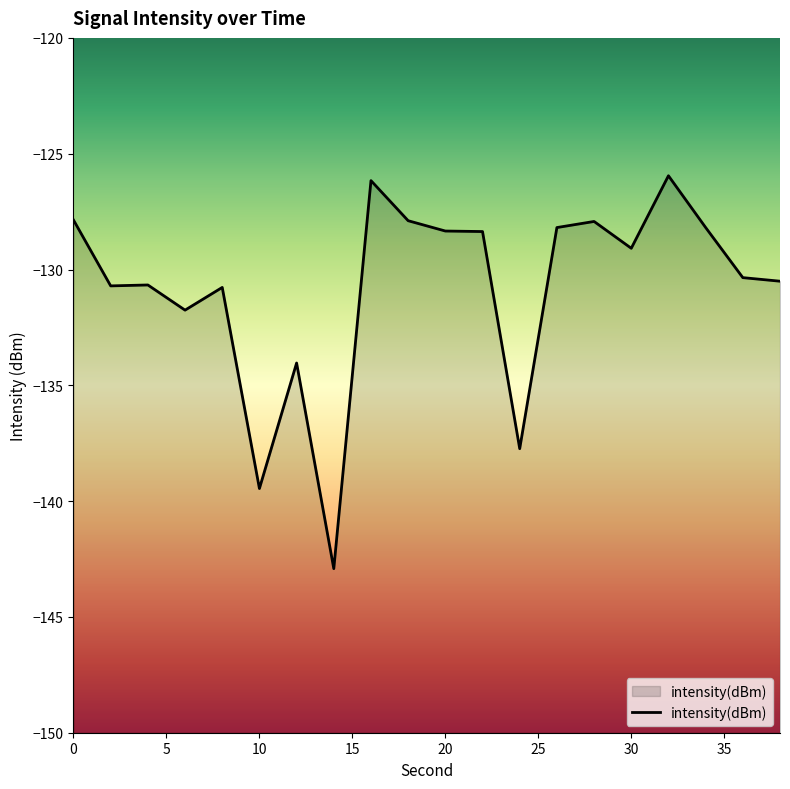

What is the value of the 17th point from the left?

-126.0